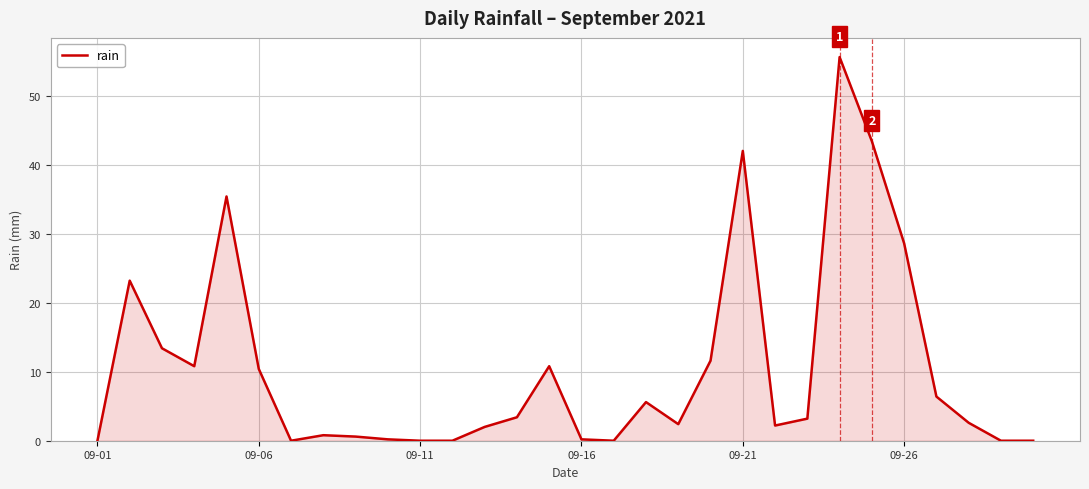

What is the maximum value shown in the chart?

55.6